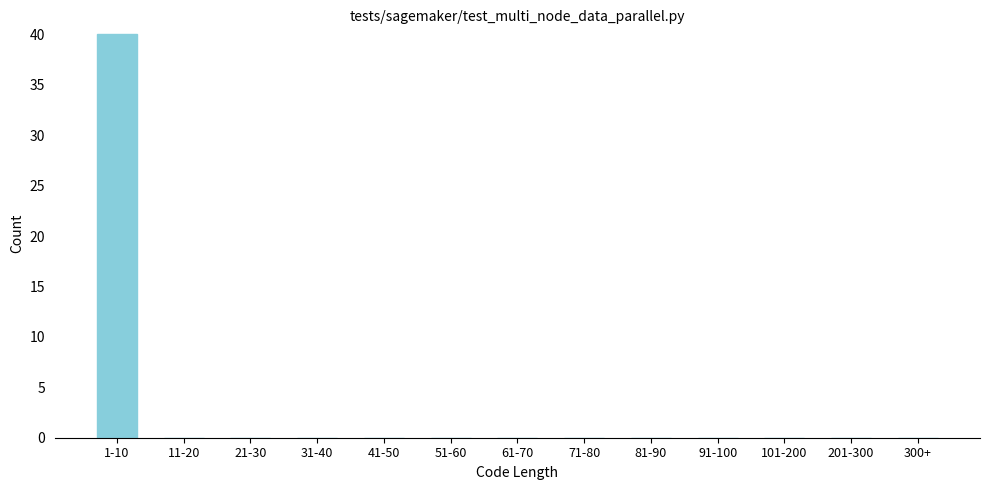

Reading right to left, transcribe all the data shown in this chart.

300+=0	201-300=0	101-200=0	91-100=0	81-90=0	71-80=0	61-70=0	51-60=0	41-50=0	31-40=0	21-30=0	11-20=0	1-10=40